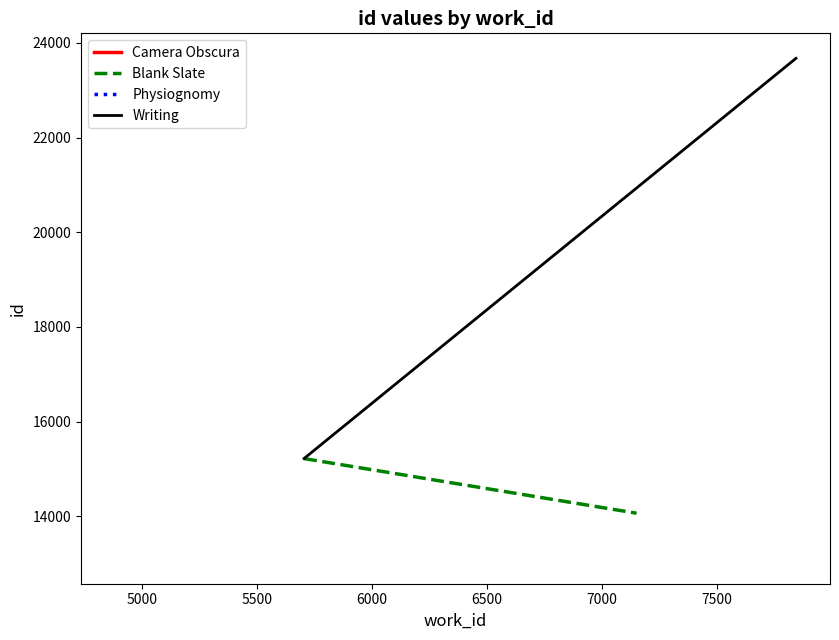

At 5000, list the series in order from largest to smallest.

Writing, Blank Slate